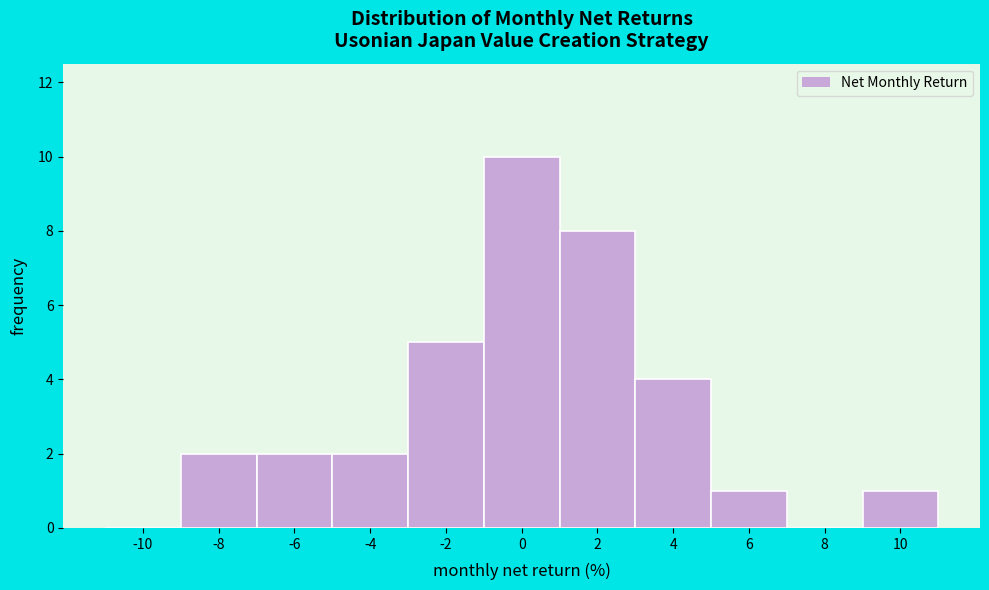

Reading left to right, what are all the values shown in this chart?

-10=0	-8=2	-6=2	-4=2	-2=5	0=10	2=8	4=4	6=1	8=0	10=1